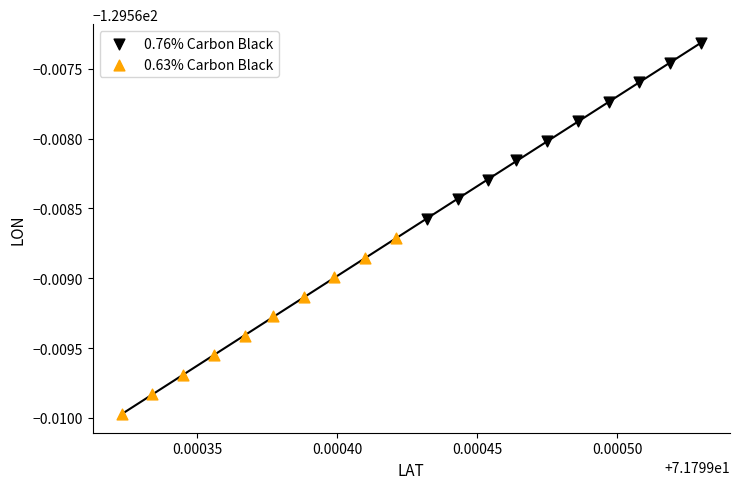

Which series reaches the minimum Y coordinate?

0.63% Carbon Black